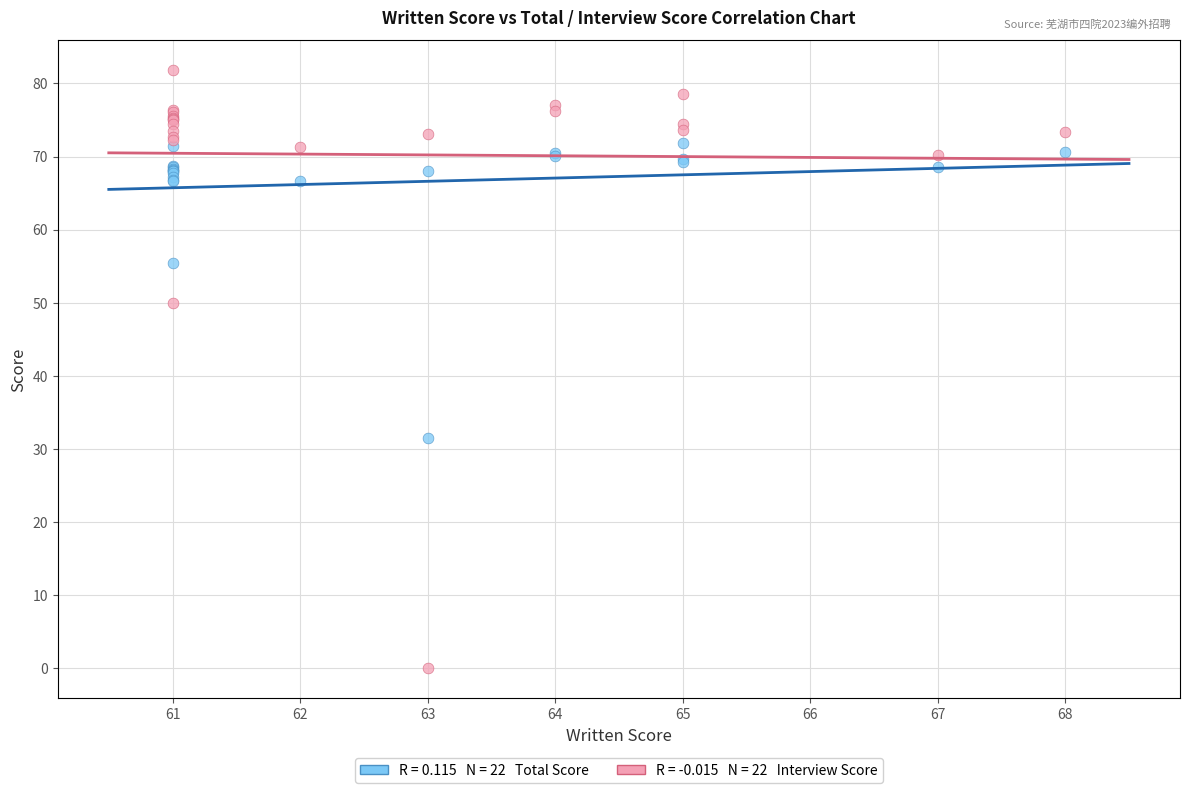

Across all series, what Y value is closest to 40?

31.5